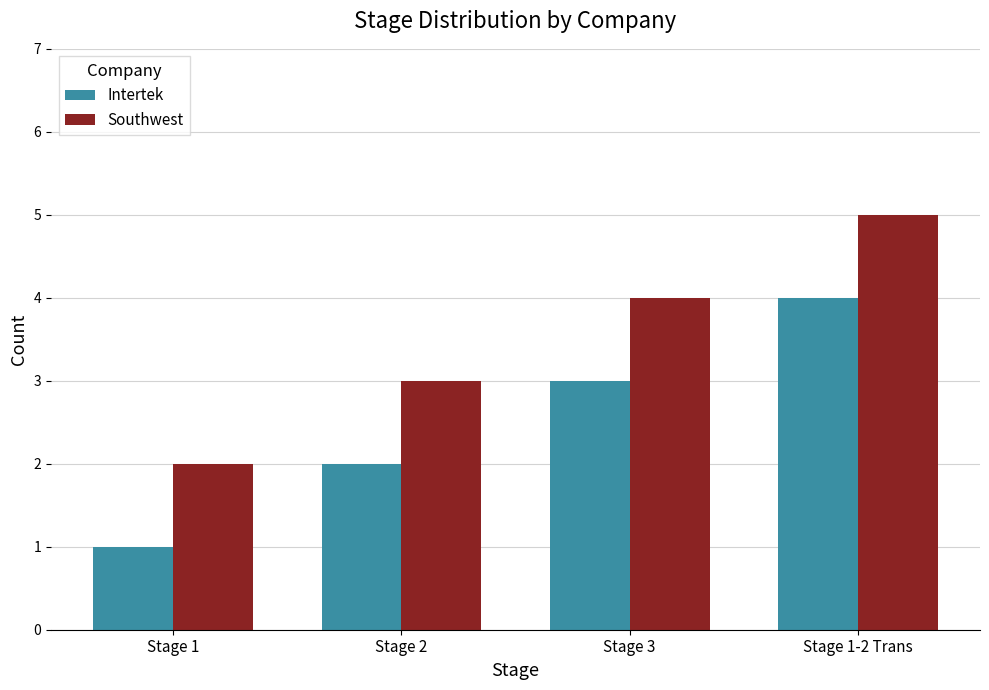

Rank the series by their maximum value, from highest to lowest.

Southwest, Intertek